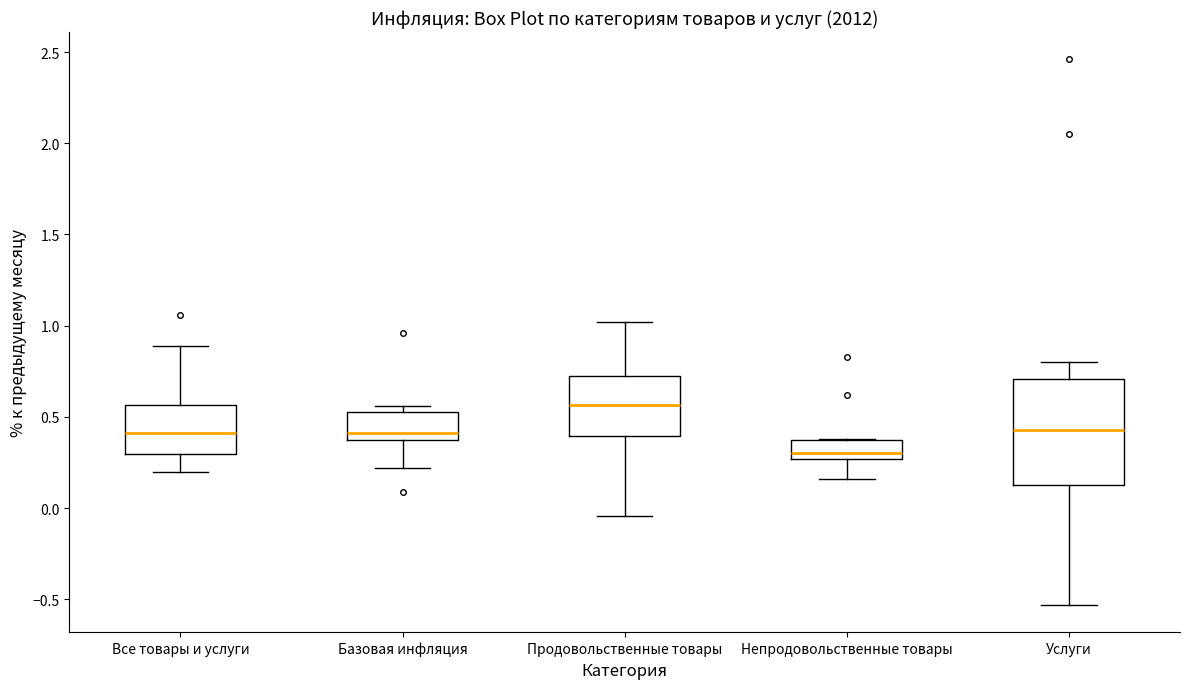

Which box is the tallest, from its lower edge to its upper edge?

Услуги